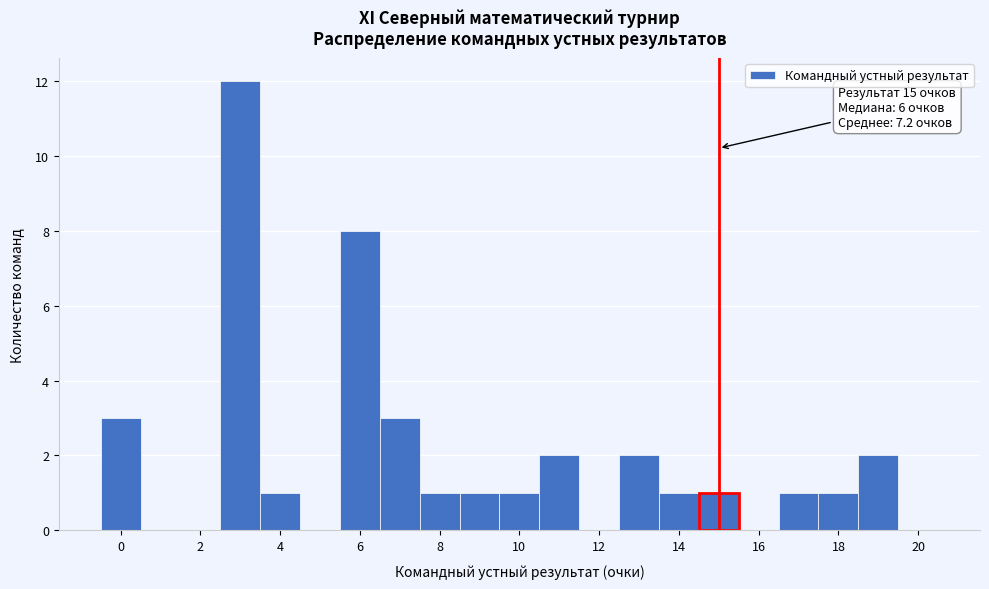

Which range on the x-axis has the tallest bar?

2.5 to 3.5